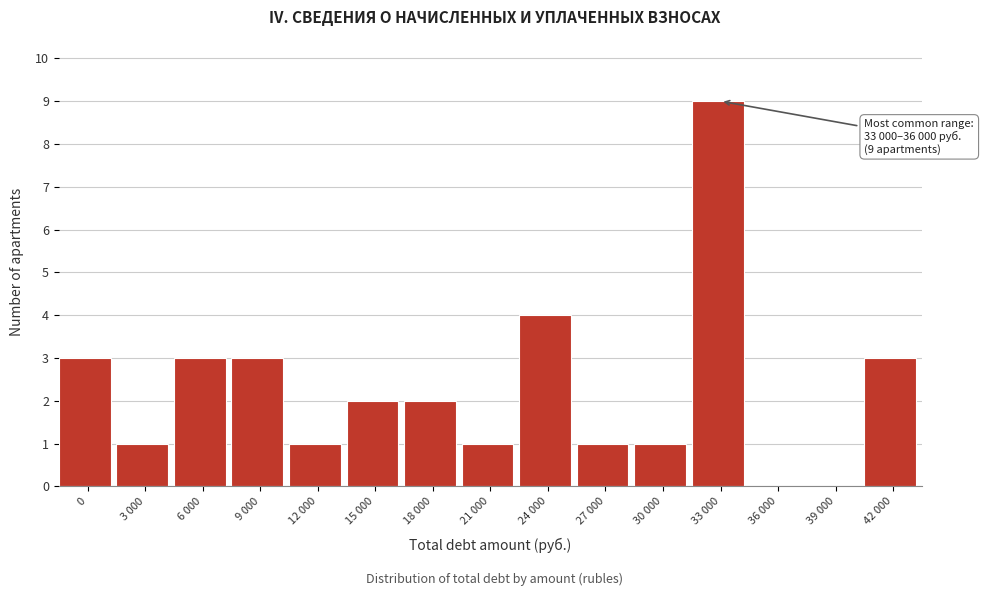

Reading left to right, transcribe all the data shown in this chart.

0=3	3 000=1	6 000=3	9 000=3	12 000=1	15 000=2	18 000=2	21 000=1	24 000=4	27 000=1	30 000=1	33 000=9	36 000=0	39 000=0	42 000=3